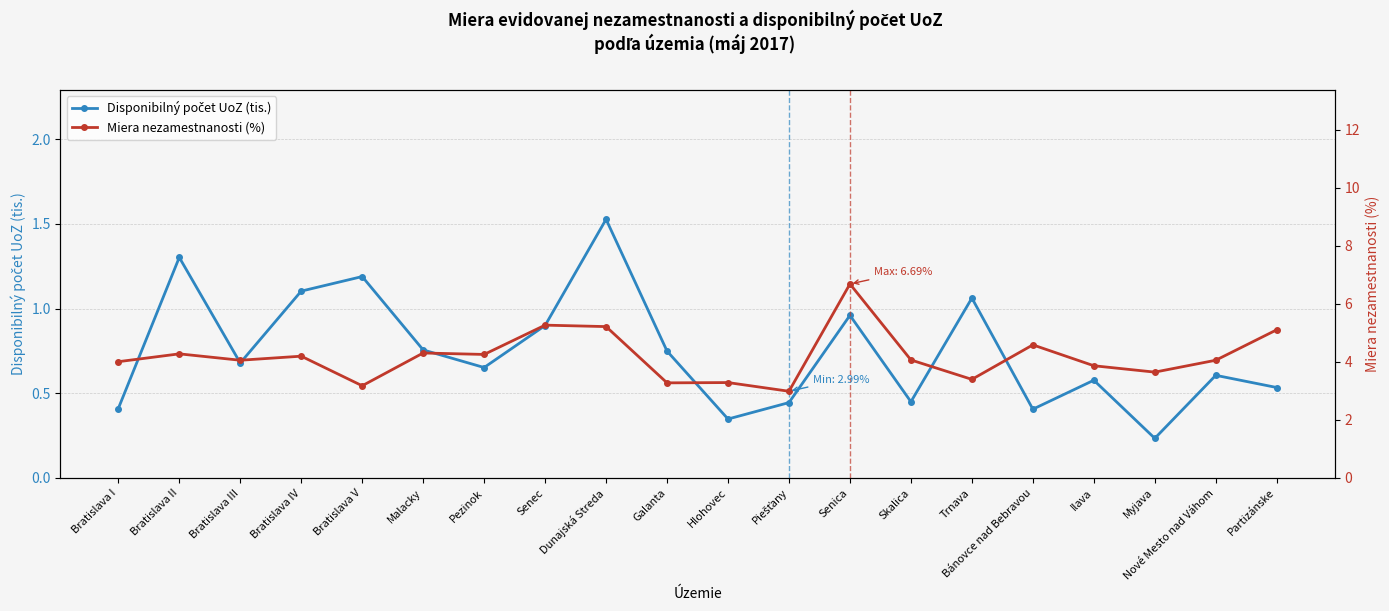

Rank the series by their average value, from highest to lowest.

Miera nezamestnanosti (%), Disponibilný počet UoZ (tis.)